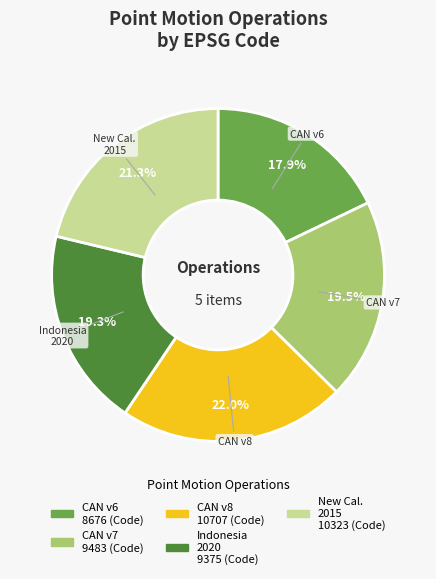

Does any single category account for the majority?

No